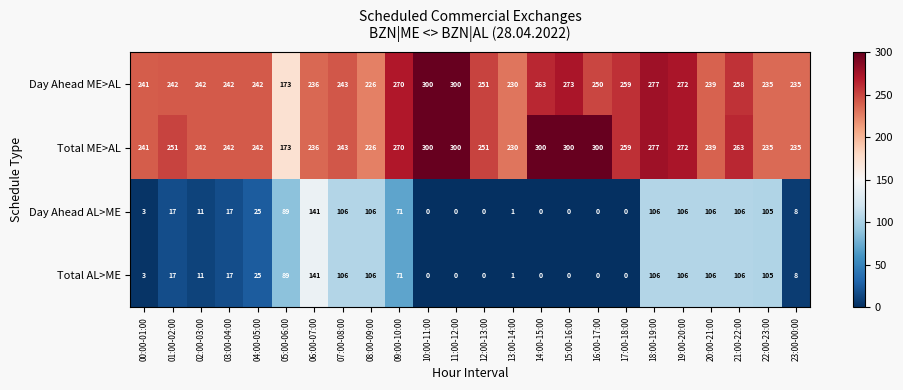

What is the sum of the Total AL>ME values at 11:00-12:00 and 02:00-03:00?

11